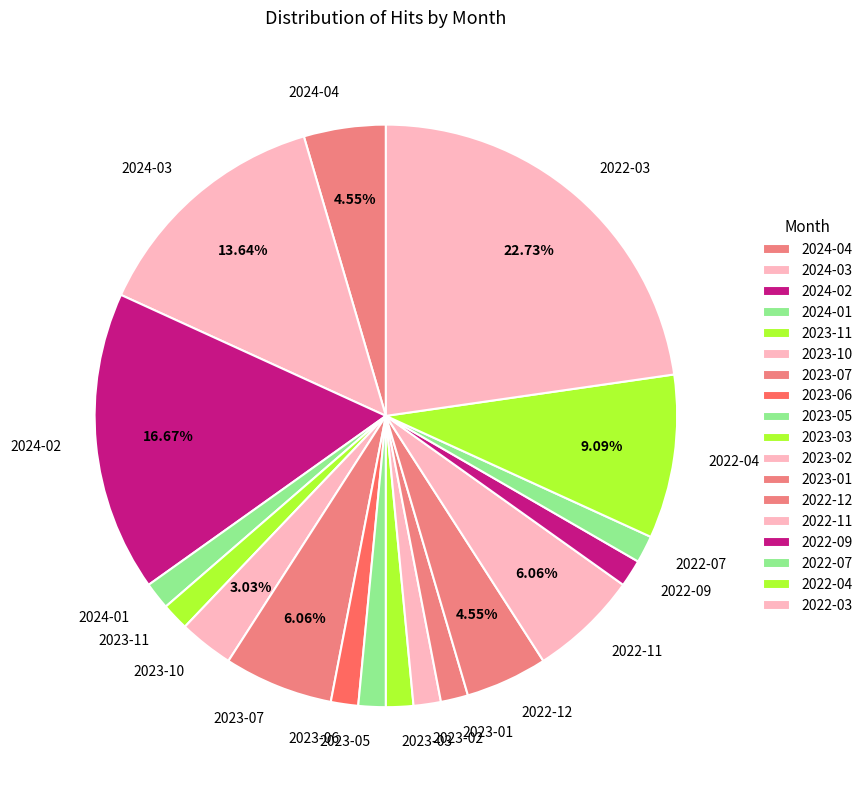

Do 2024-04 and 2023-01 together represent more than half of the pie?

No